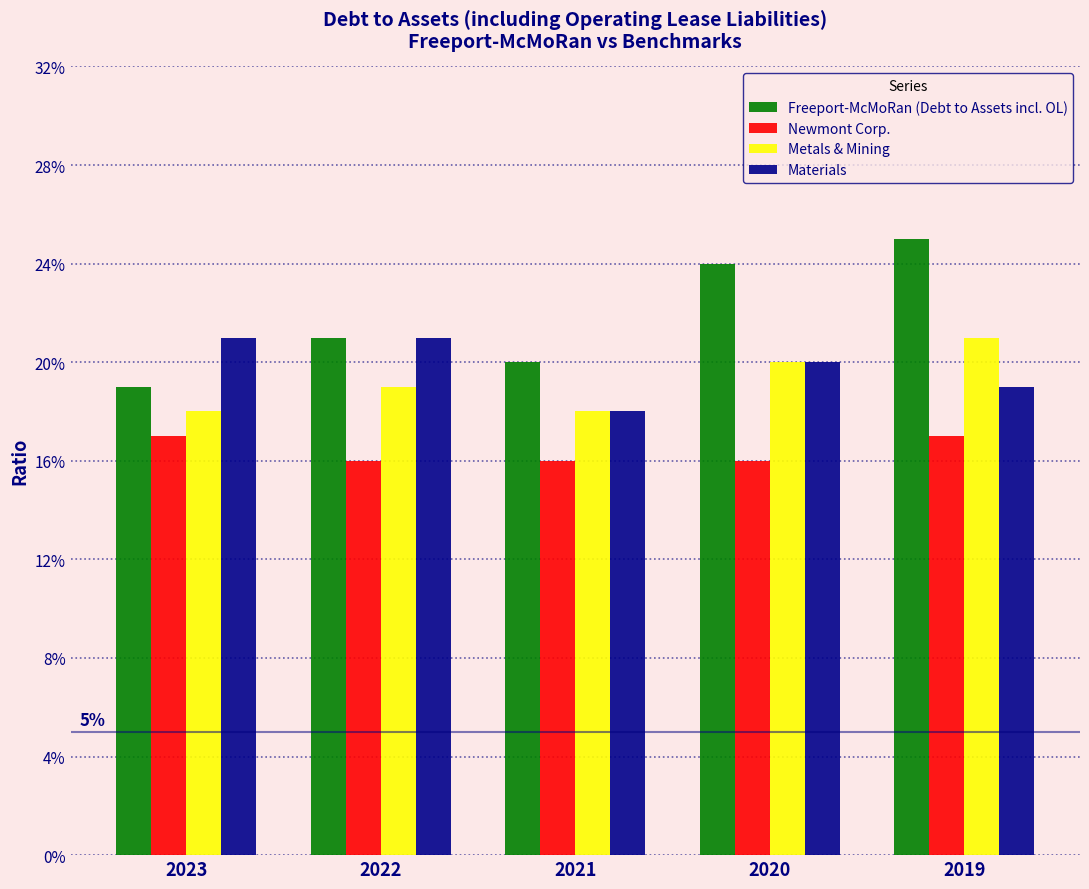

Does the chart contain any negative values?

No